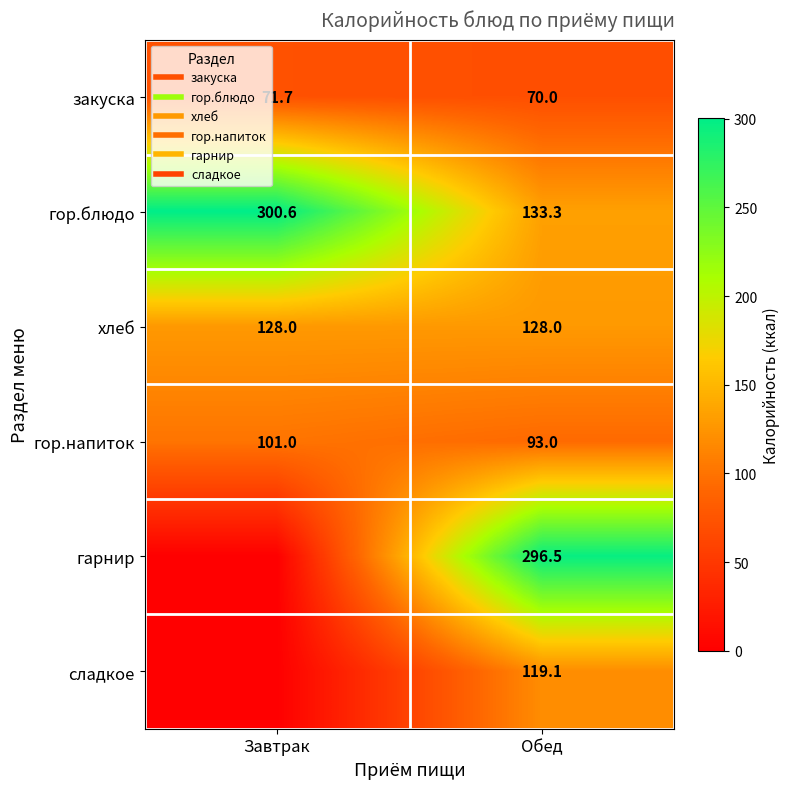

The value of сладкое at Обед is 119.1. True or false?

True